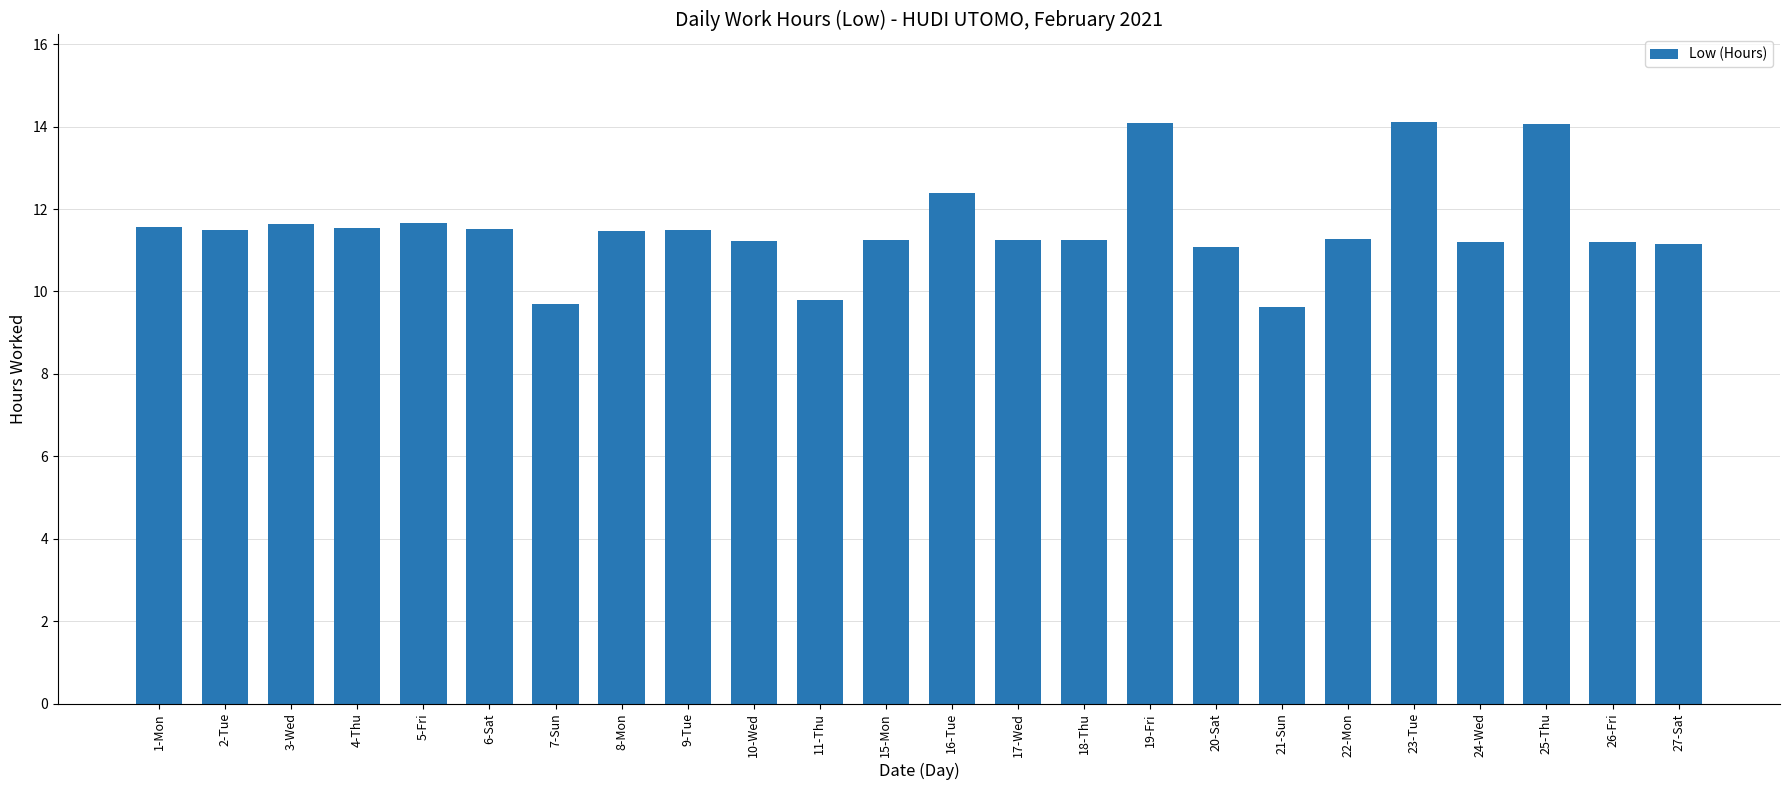

What is the label of the 7th bar from the right?

21-Sun